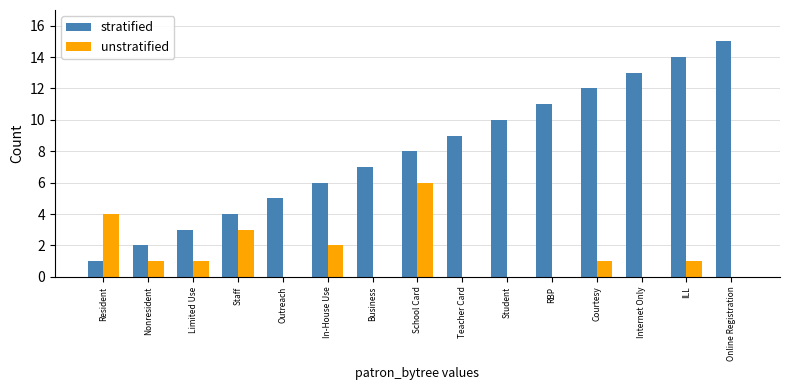

How many distinct data groups are displayed?

2